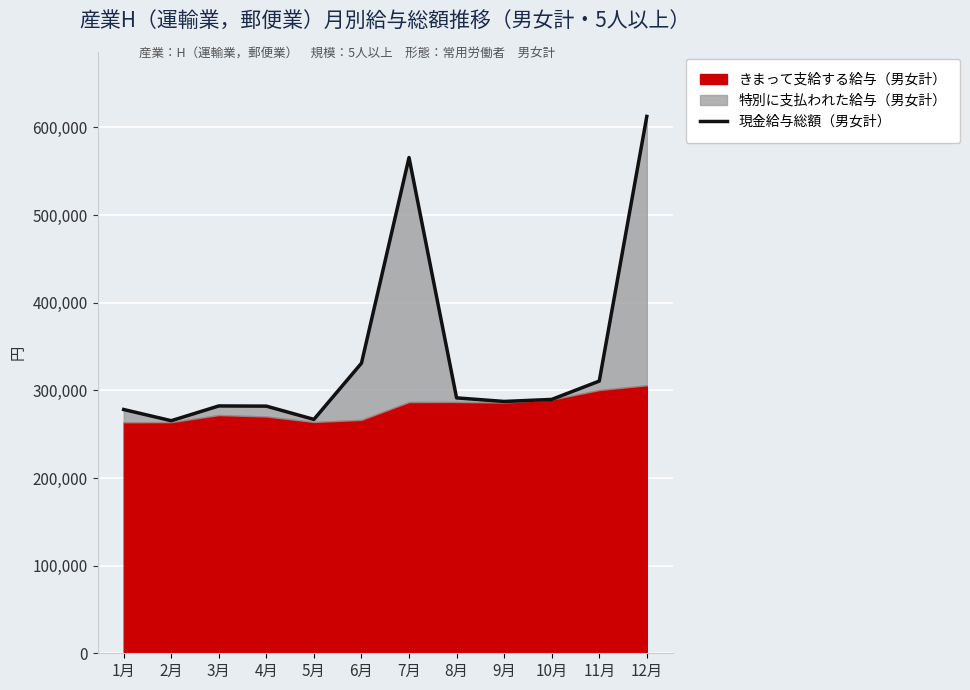

List the labels in order of value, smallest first.

2月, 5月, 1月, 4月, 3月, 9月, 10月, 8月, 11月, 6月, 7月, 12月